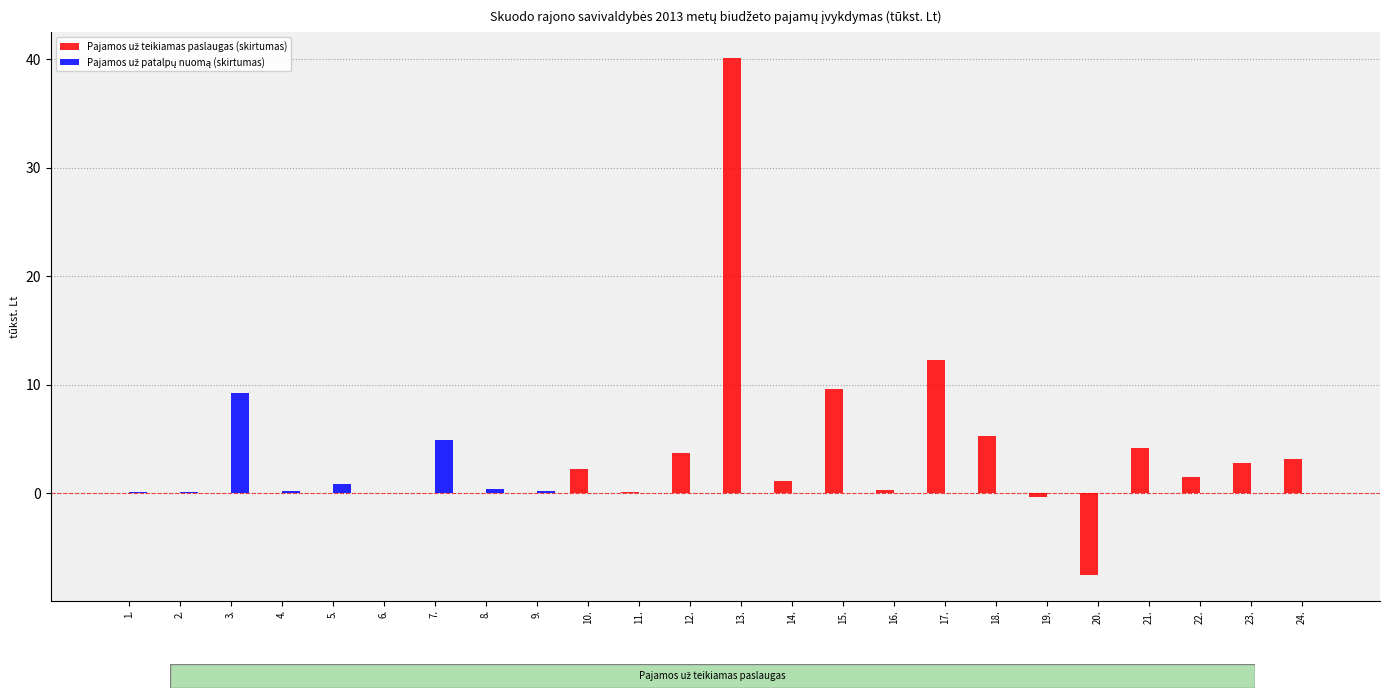

At which category is the sum across all series the highest?

13.